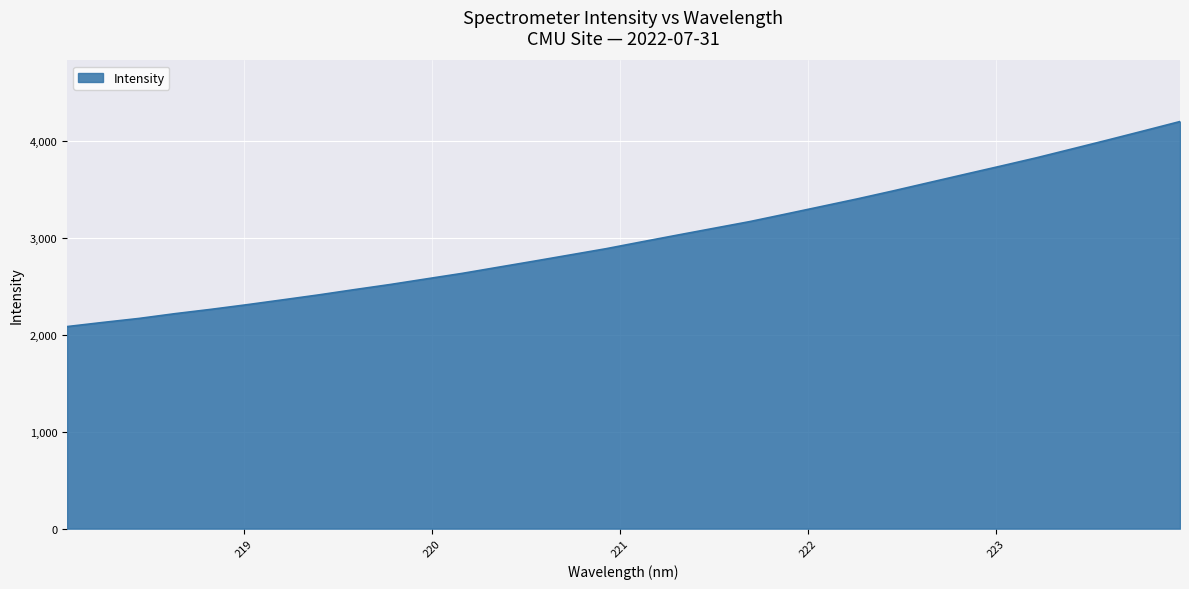

How many lines are shown in the chart?

1